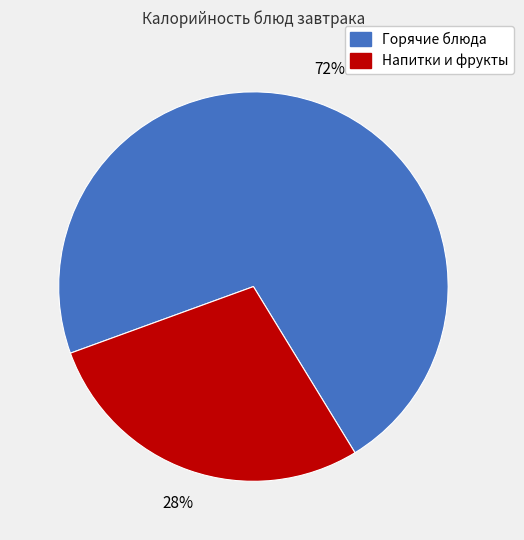

Is there a majority slice in this chart?

Yes